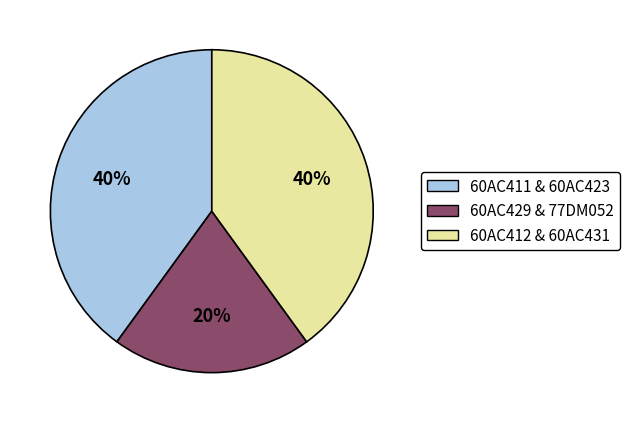

Is there a majority slice in this chart?

No